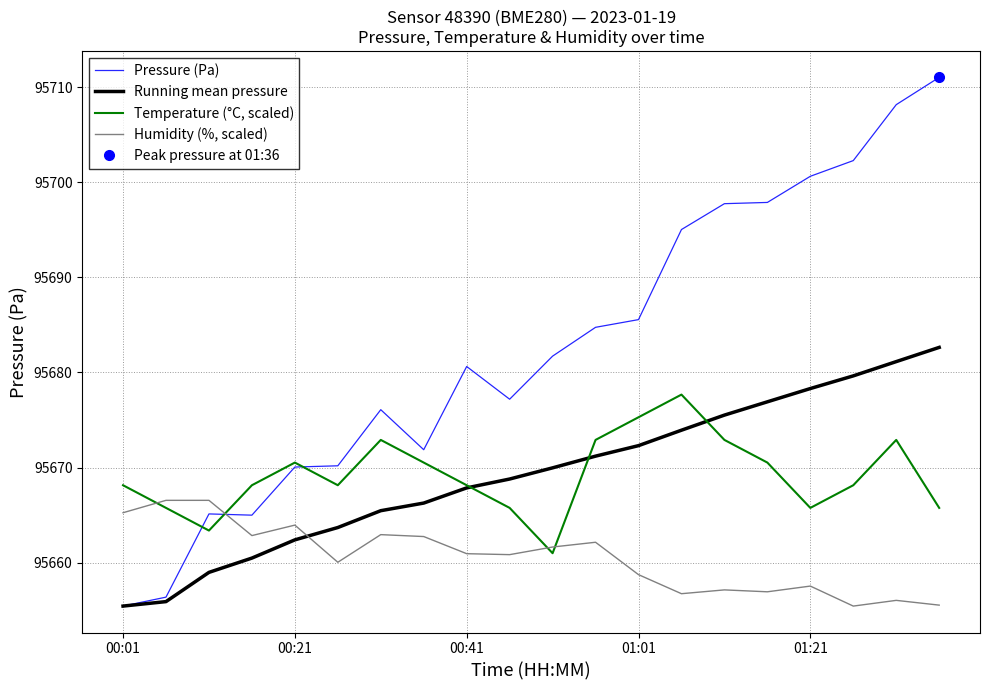

What is the spread (max minus min) of values at 18?

52.1